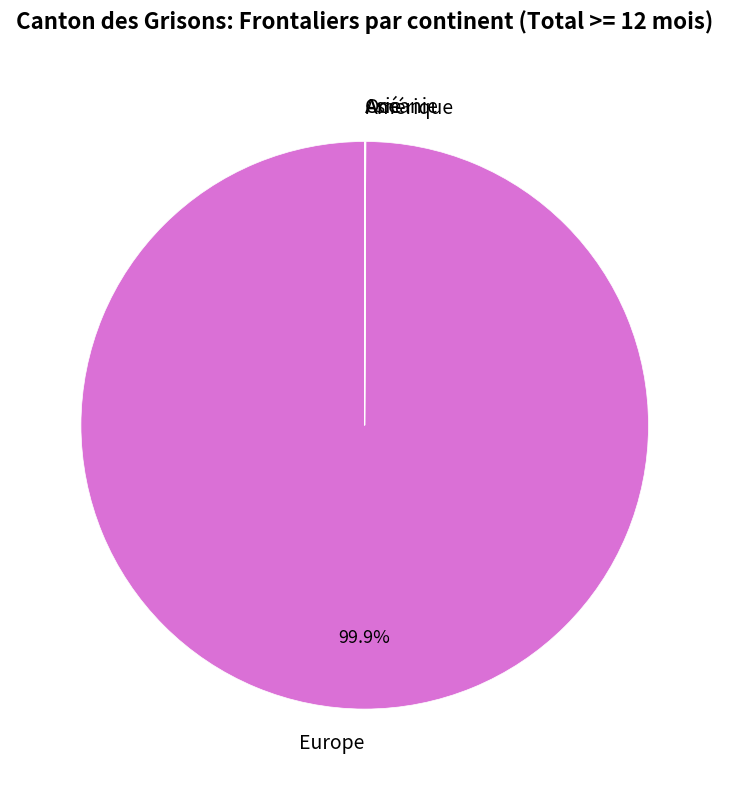

Which category has the biggest portion of the pie?

Europe